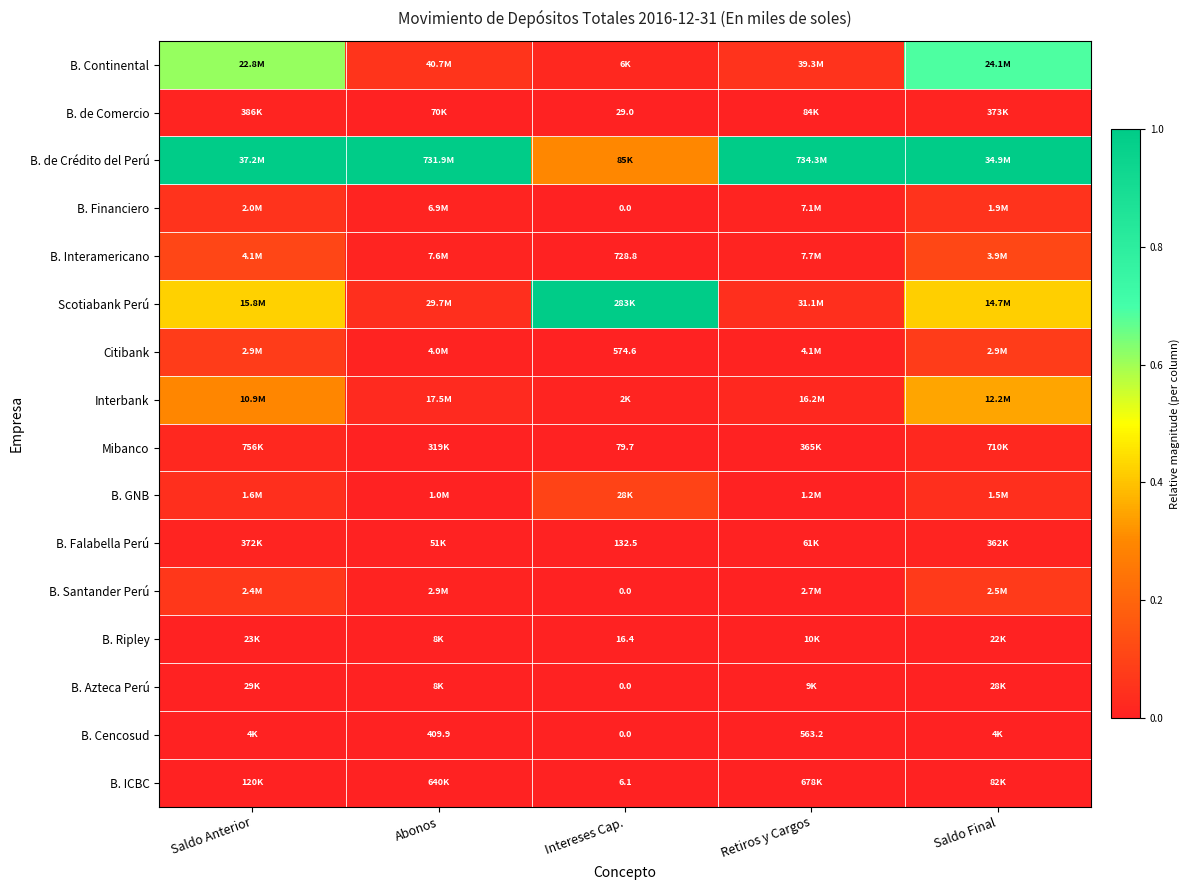

Which category has the lowest value across all series?

Intereses Cap.